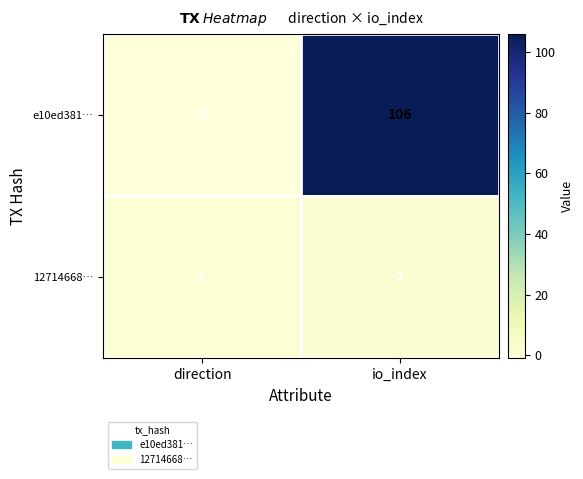

At which label is e10ed381… closest to 52?

direction